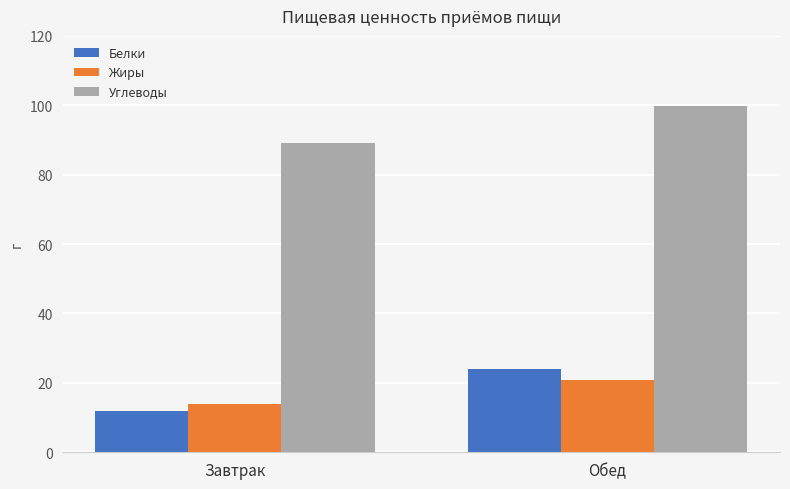

The Белки series shows 7.5 at Завтрак. True or false?

False